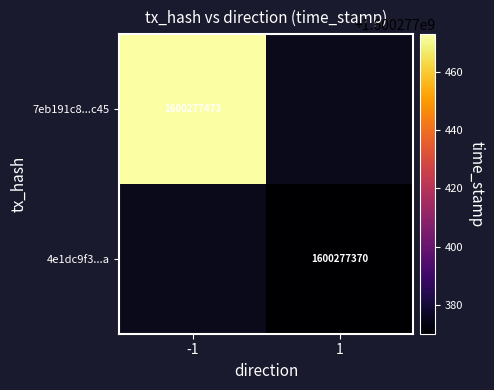

Is it true that 7eb191c8...c45 equals 2867887053 at -1?

False